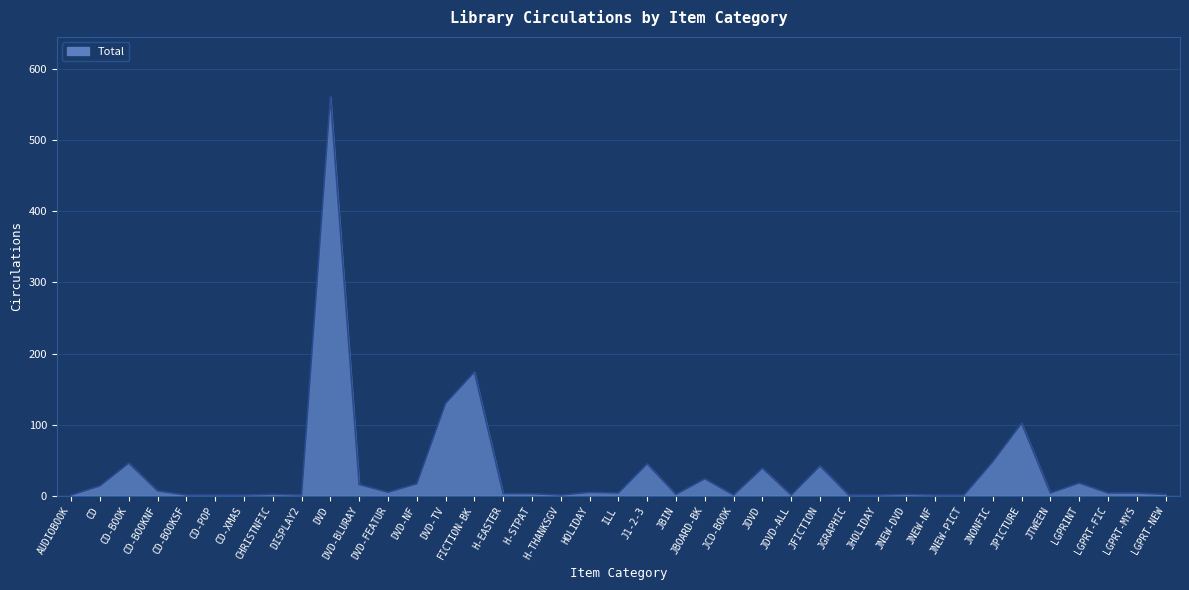

What is the difference between the maximum and minimum values?

560